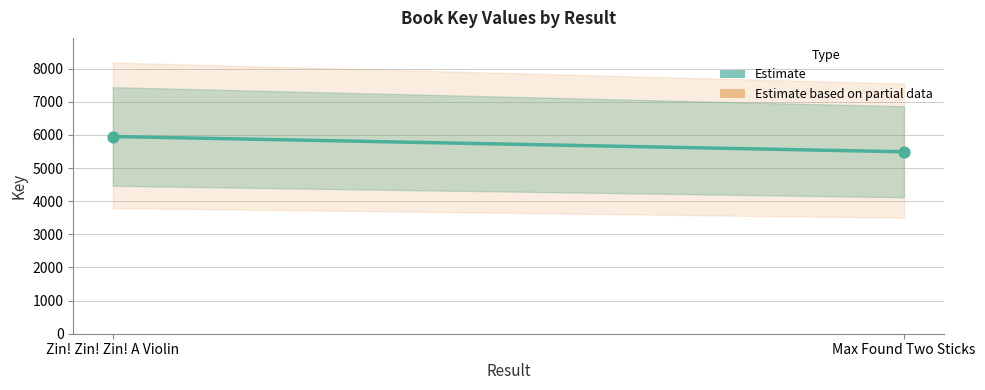

List the coordinates of all points as (X, Y) pairs, reading left to right.

(1, 5953)  (2, 5492)